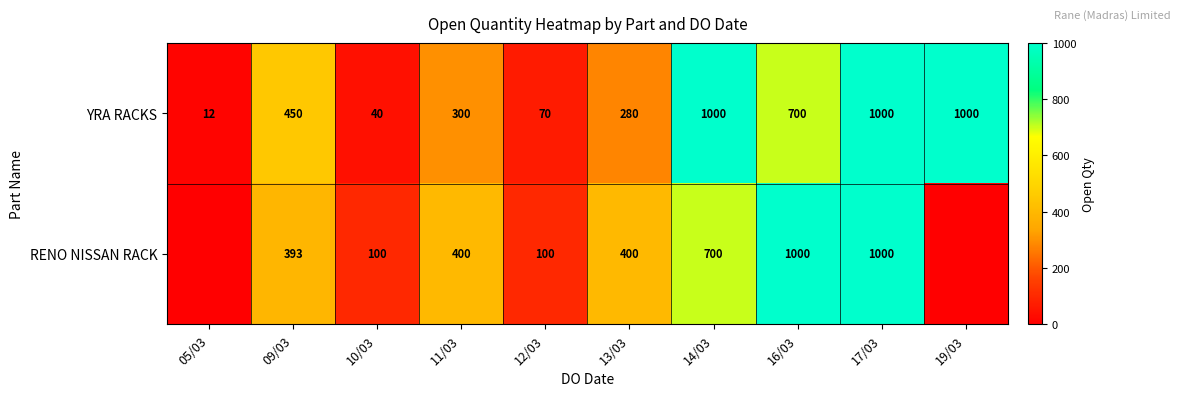

The value of RENO NISSAN RACK at 12/03 is 60. True or false?

False